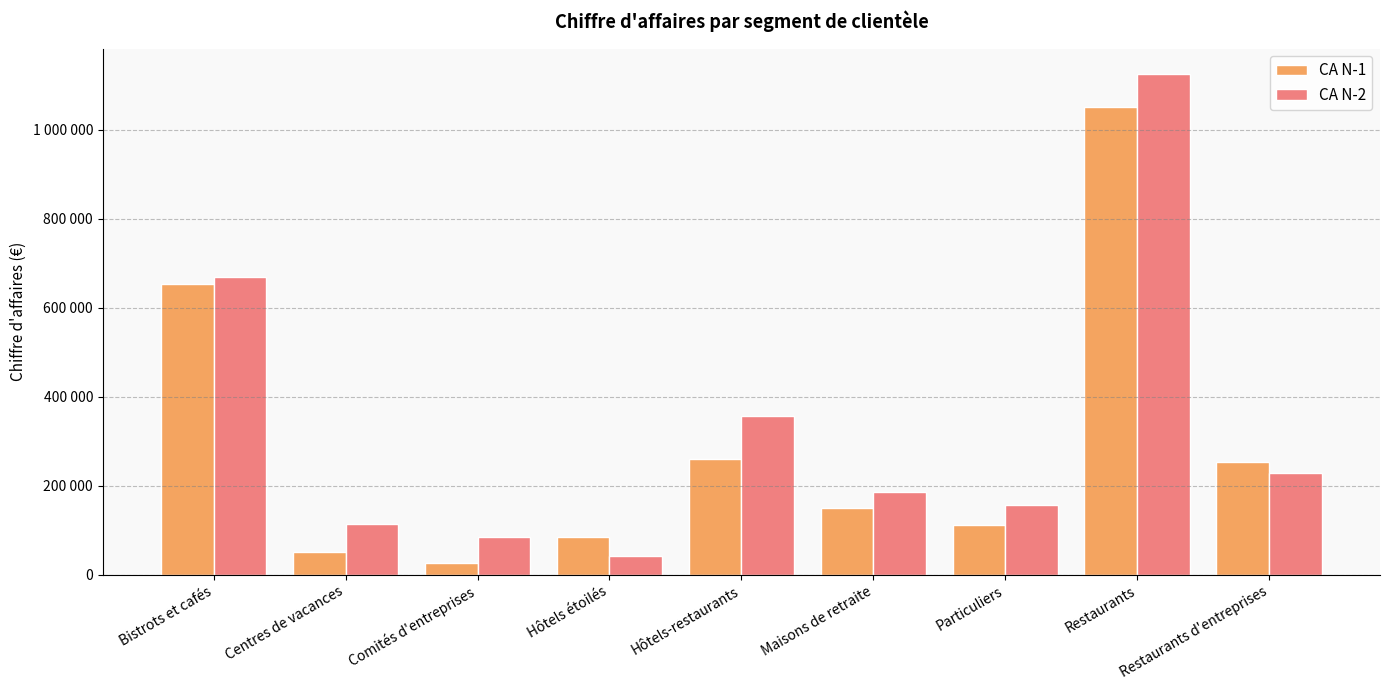

Are the bars grouped side by side (vs. stacked)?

Yes